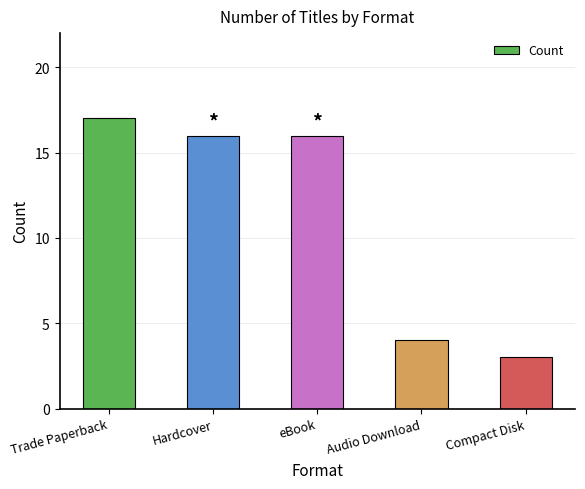

What is the difference between the maximum and minimum values?

14